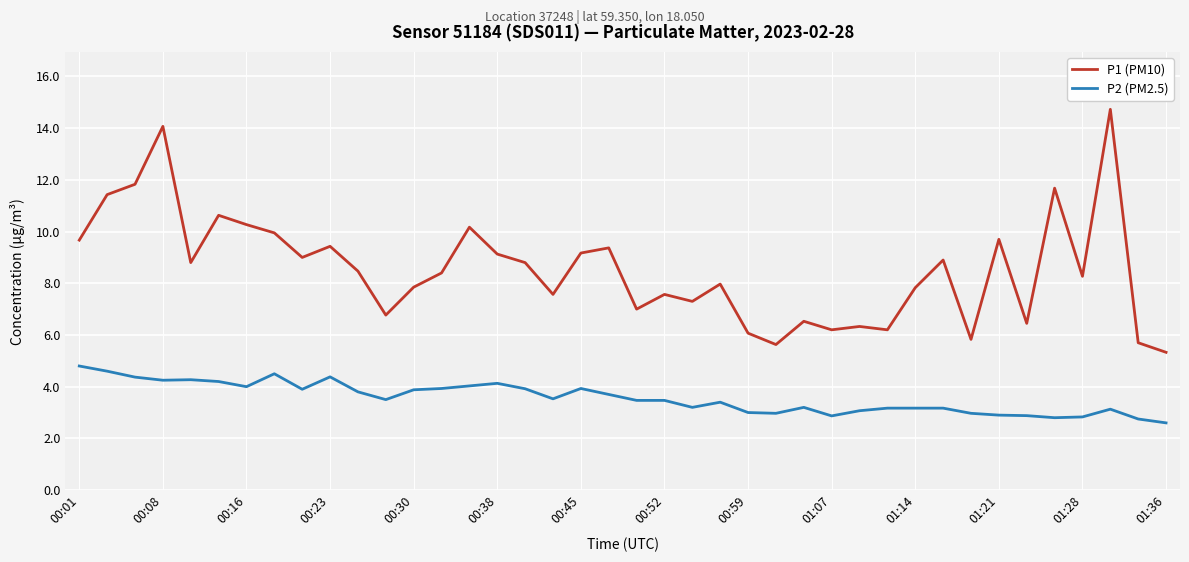

True or false: P1 (PM10) and P2 (PM2.5) intersect in this chart.

False